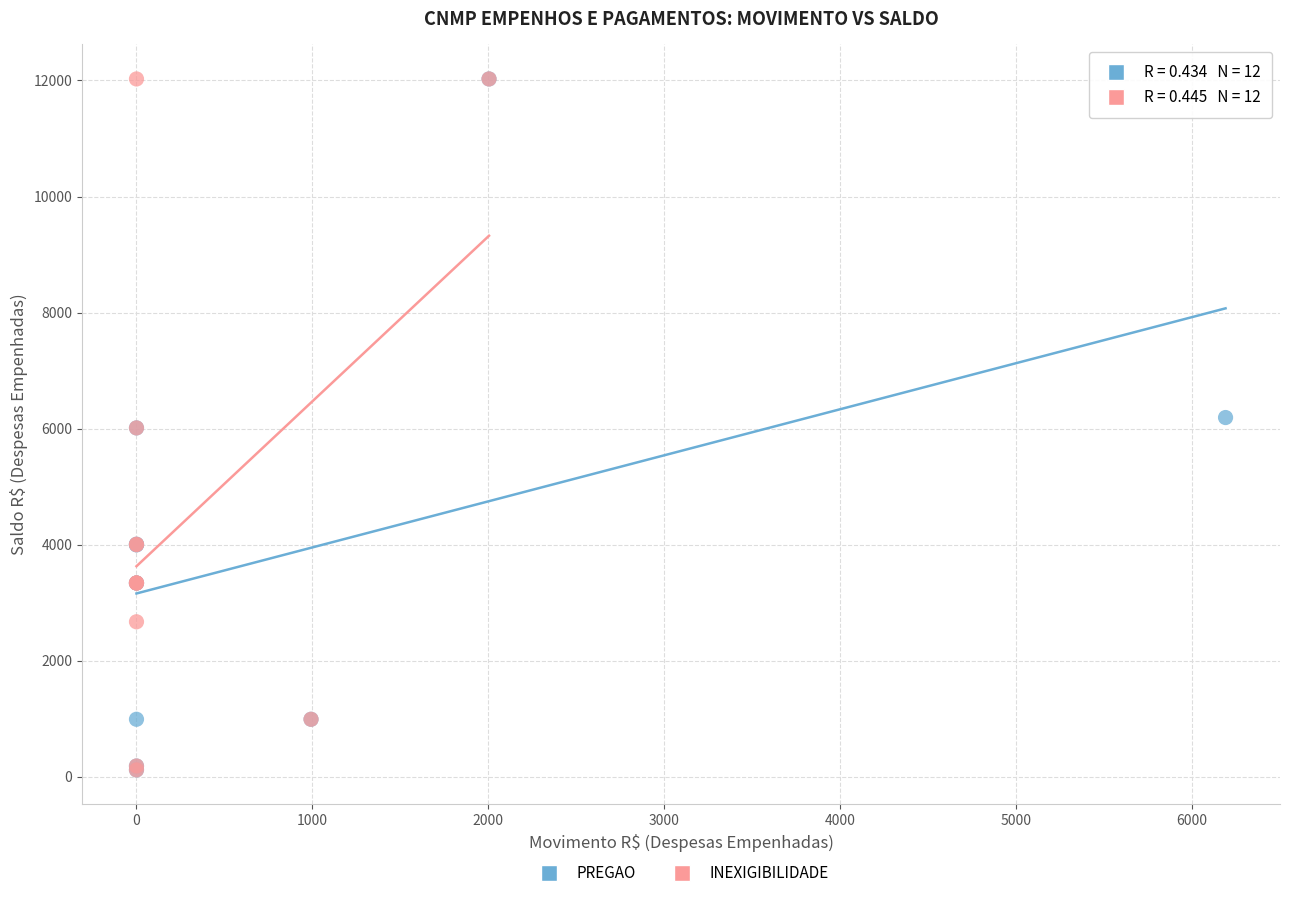

What are all the series names shown in the legend?

PREGAO, INEXIGIBILIDADE